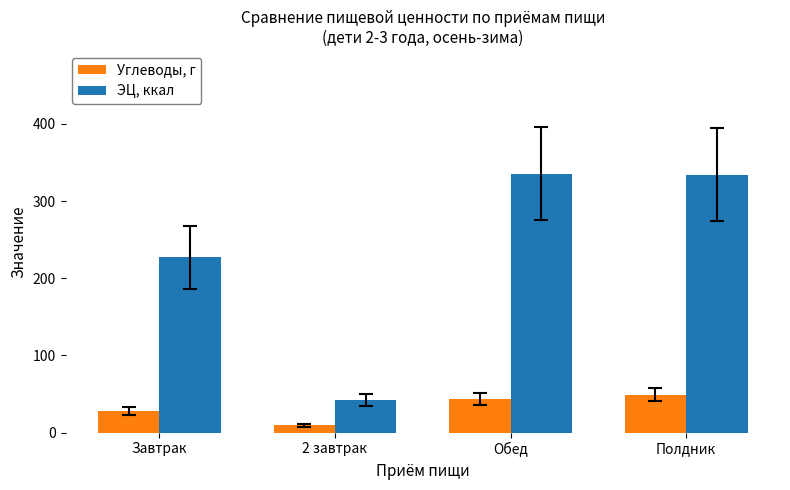

What is the approximate value of ЭЦ, ккал at Завтрак?

227.0